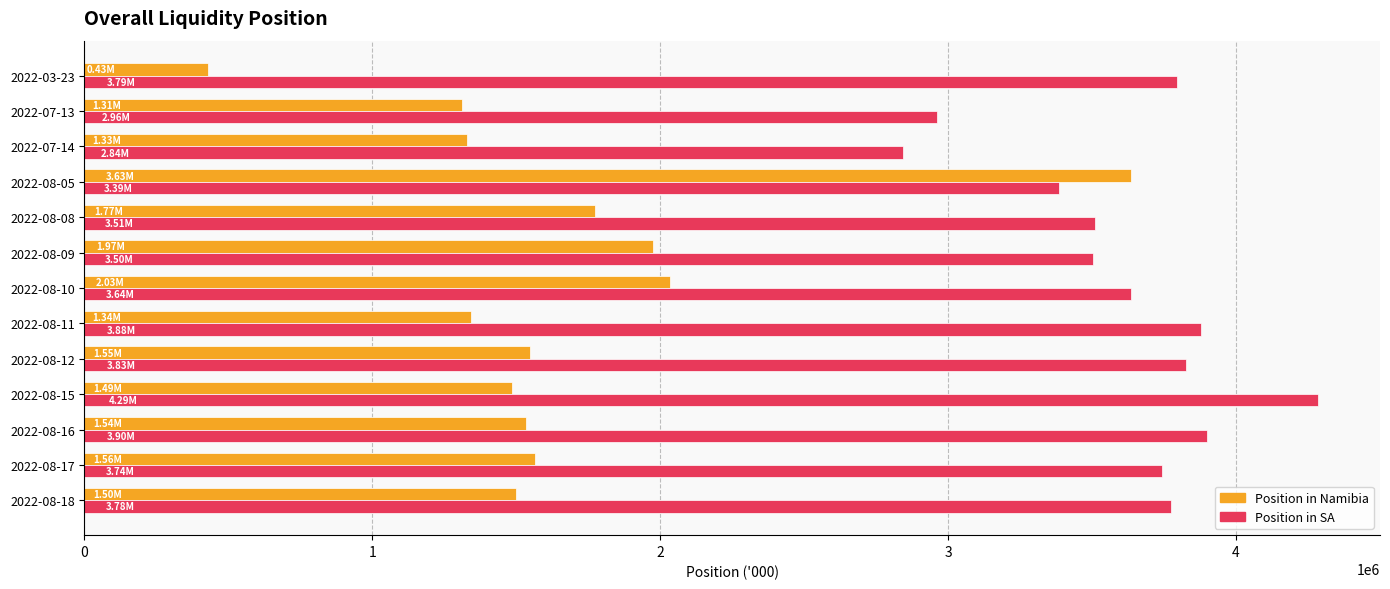

What are all the series names shown in the legend?

Position in Namibia, Position in SA